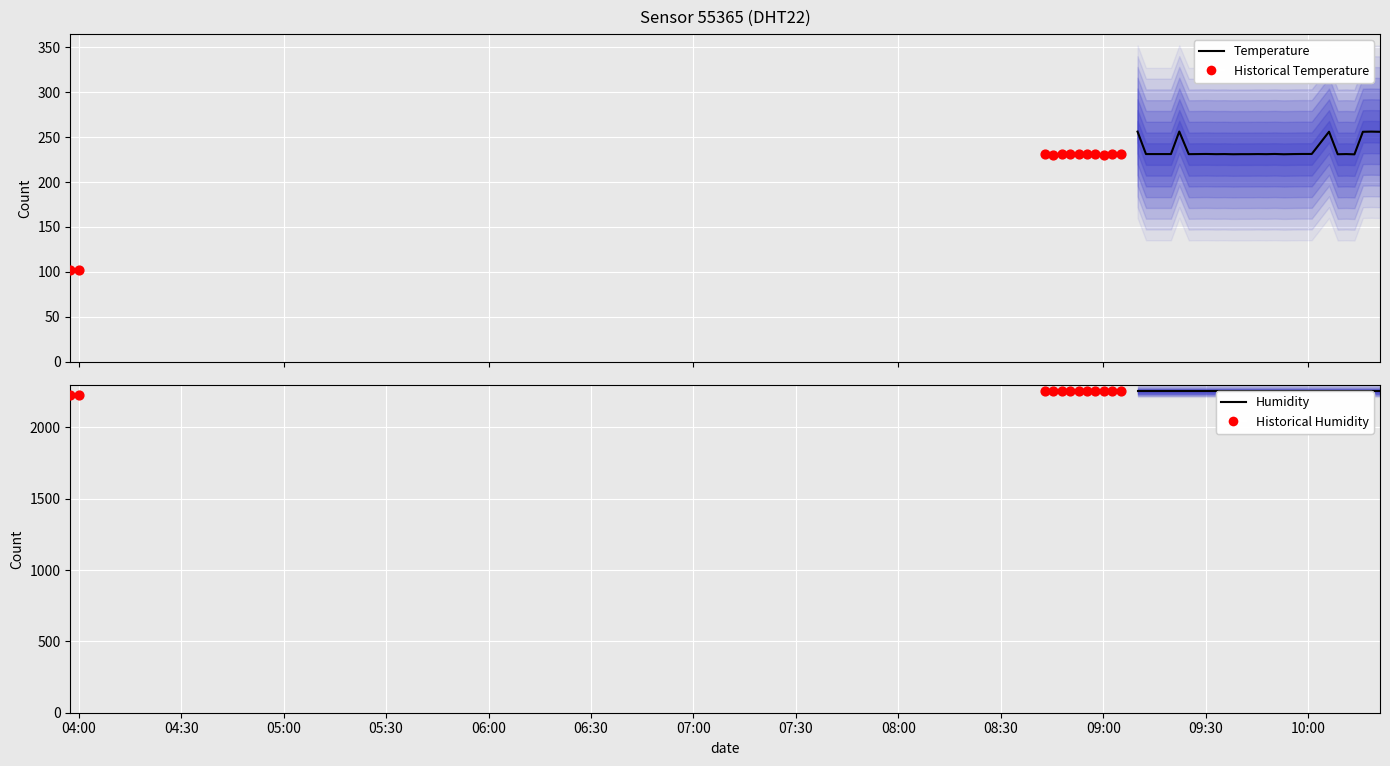

Which series reaches the maximum Y coordinate?

humidity